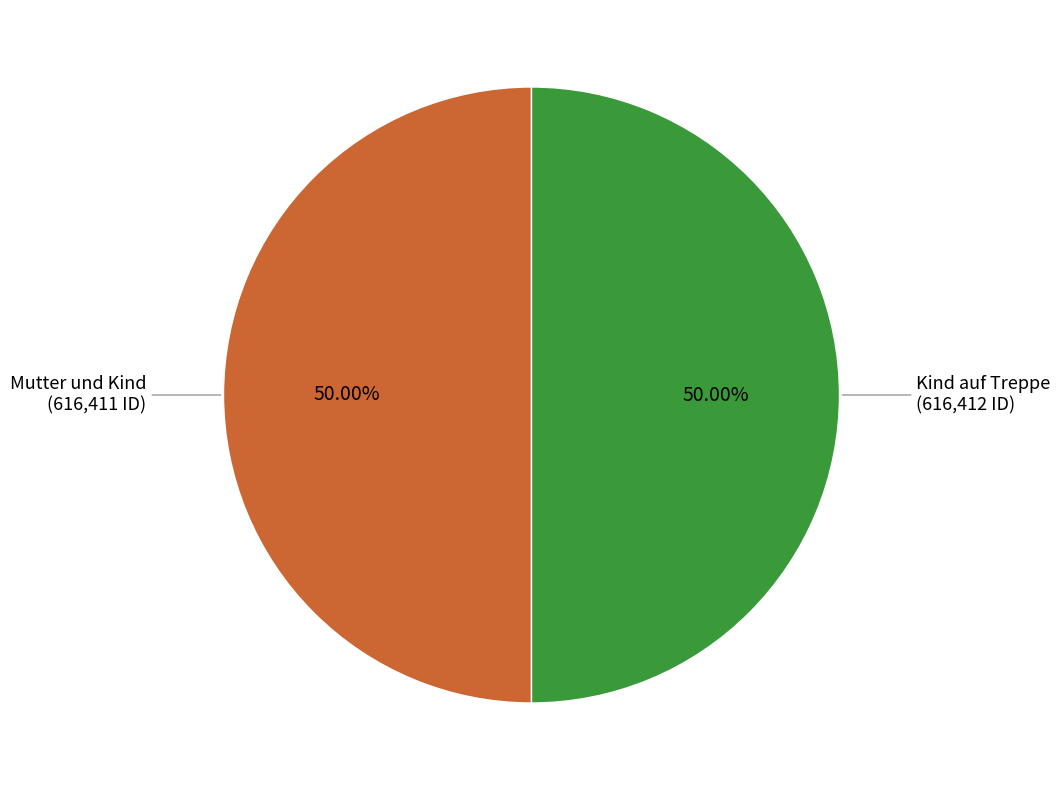

What is the ratio of the value at Kind auf Treppe to the value at Mutter und Kind?

1.0